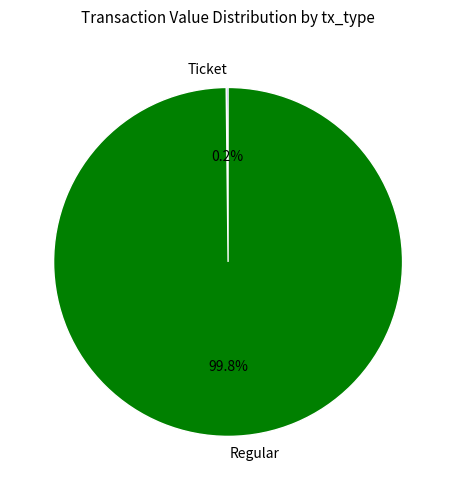

What percentage is the Regular slice, to the nearest percent?

100%